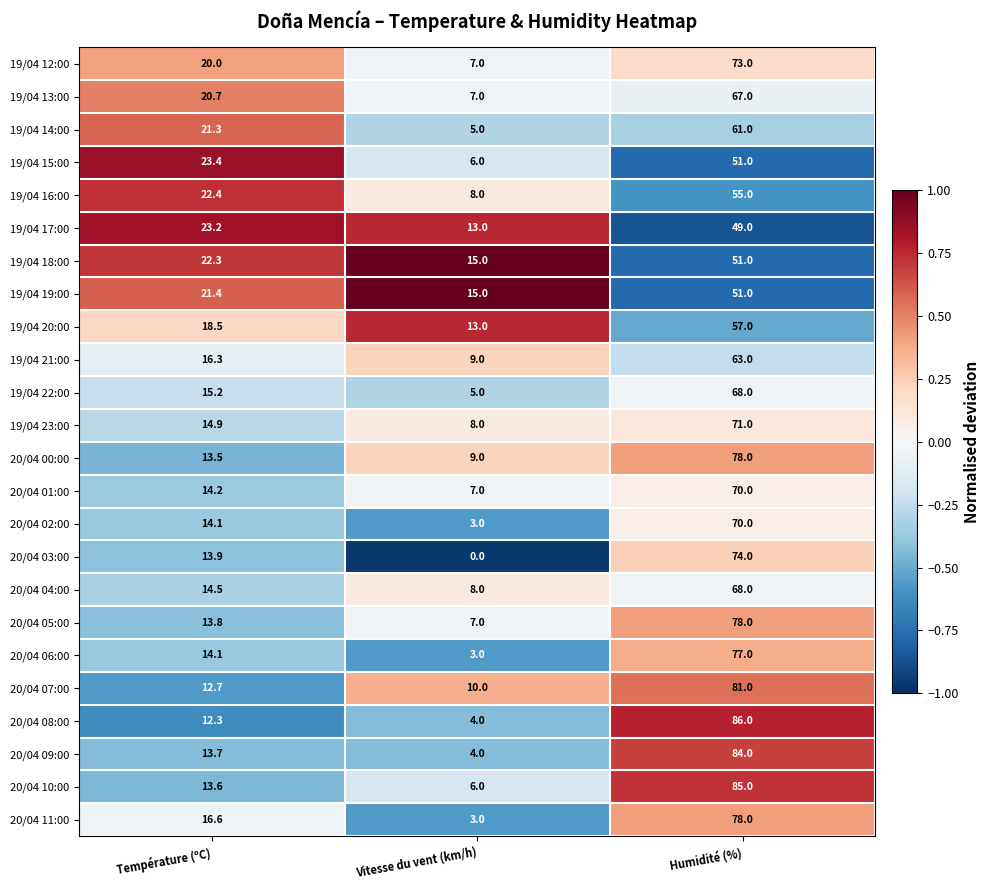

Which series has the widest spread of values?

20/04 08:00